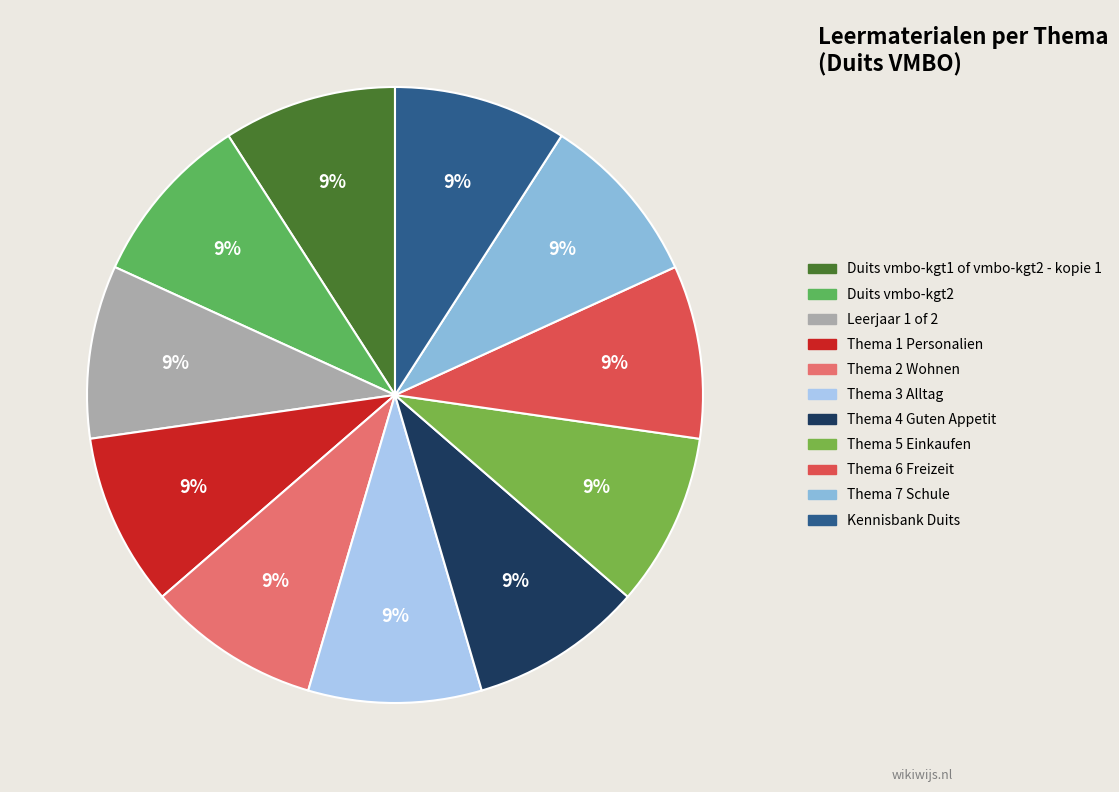

How many slices are in this pie chart?

11